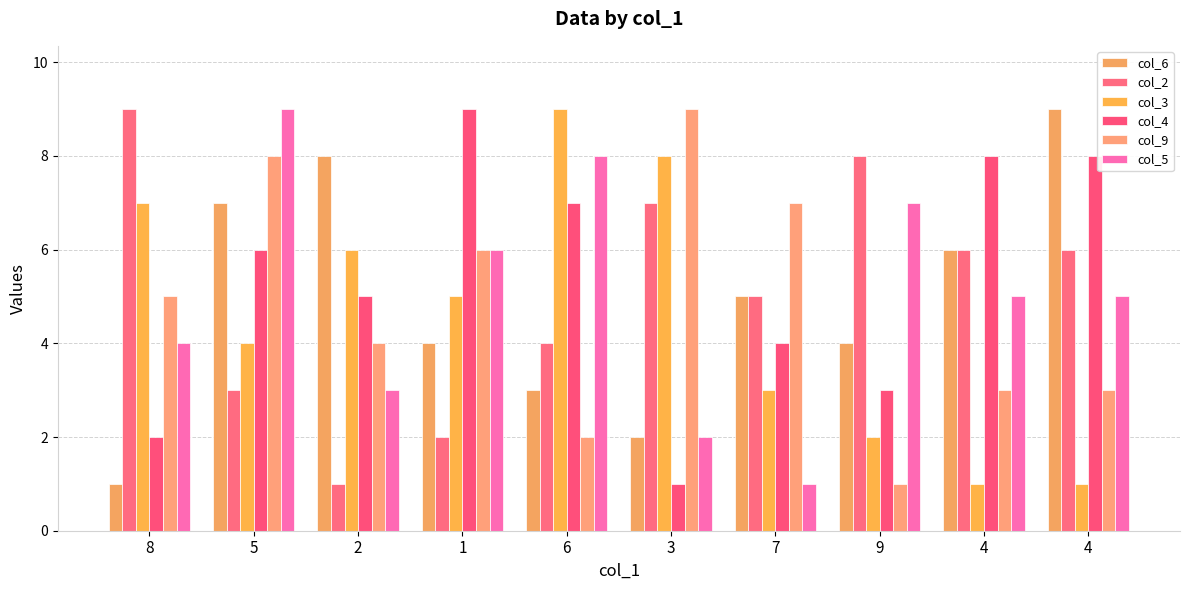

At which label does col_5 reach its minimum?

7